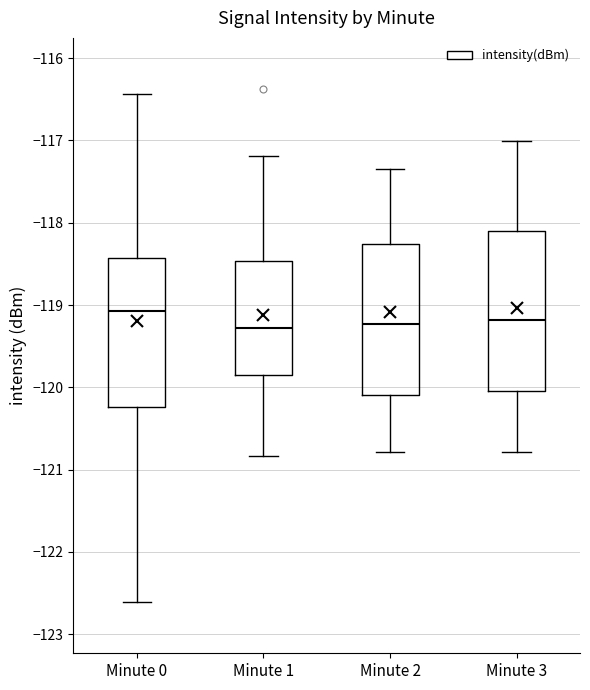

Where does the upper whisker of the box for Minute 1 end on the y-axis? The values are not printed on the chart, so give them approximately, as read against the axis.

-117.2